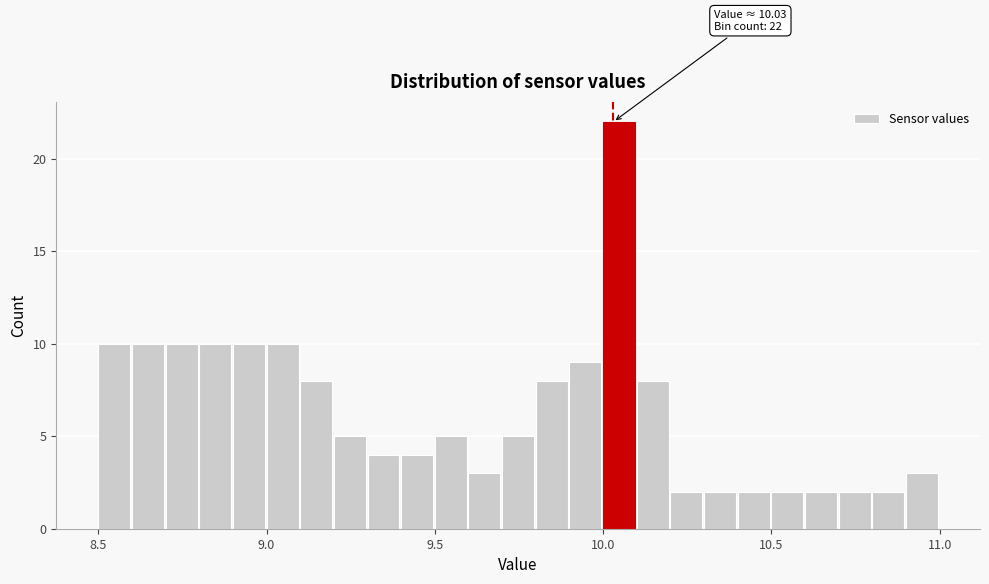

Read against the x-axis, roughly where is the centre of the tallest bar?

10.05